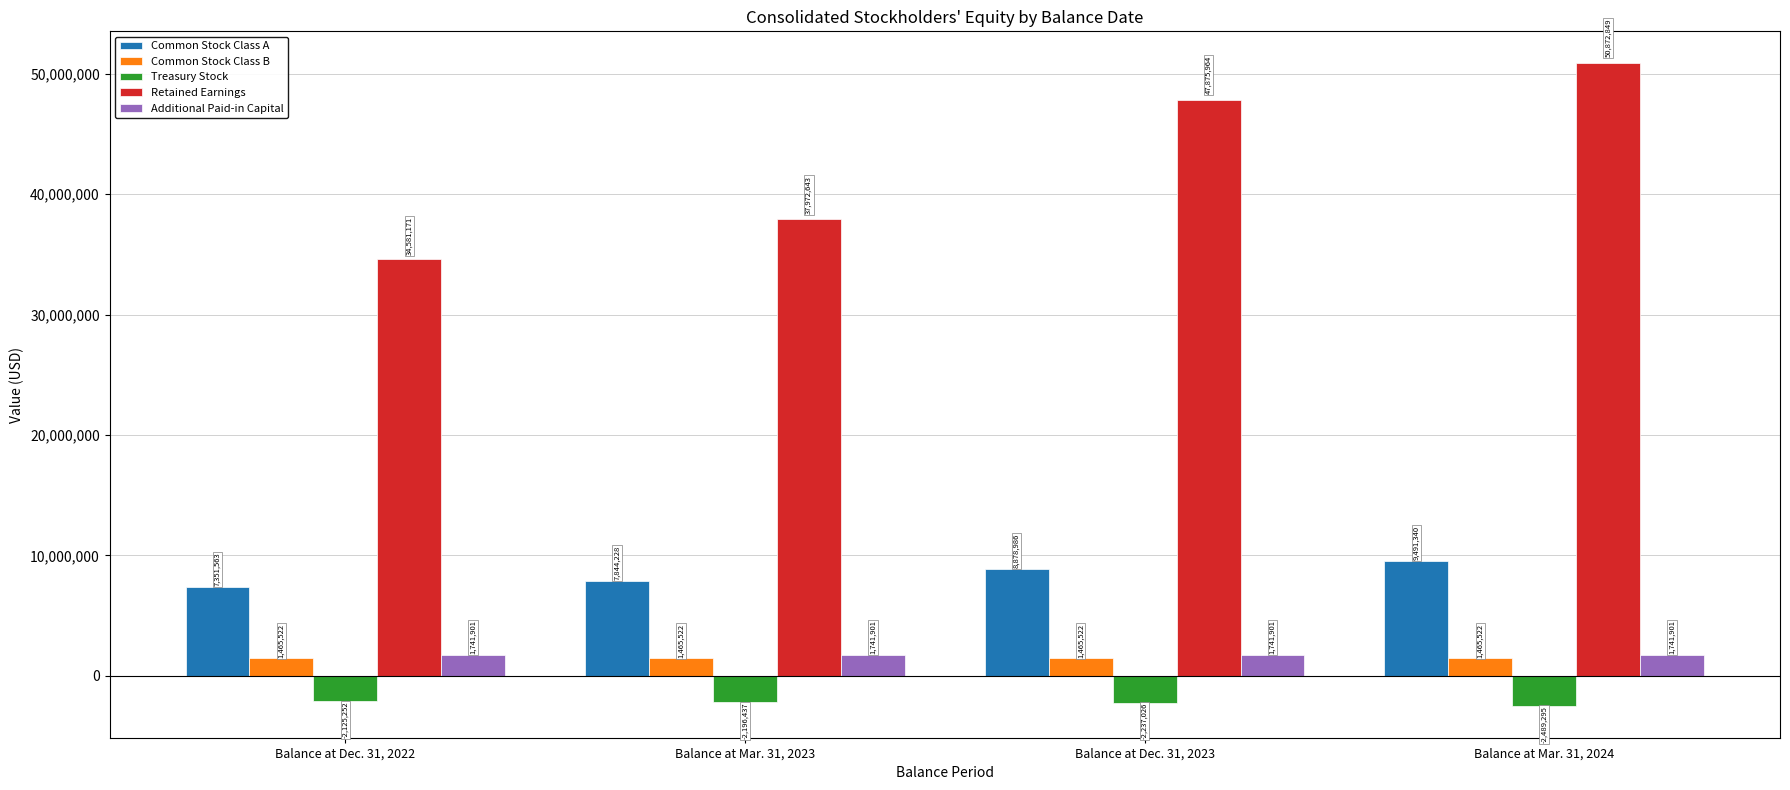

What are all the series names shown in the legend?

Common Stock Class A, Common Stock Class B, Treasury Stock, Retained Earnings, Additional Paid-in Capital